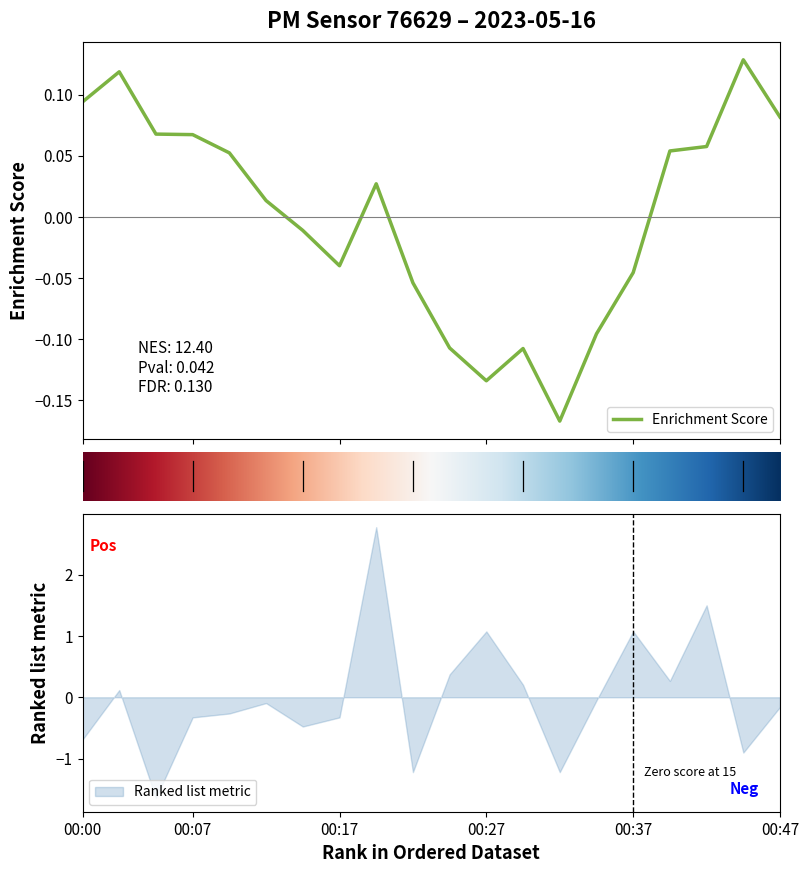

List the labels in order of value, largest first.

00:20, 00:42, 00:27, 00:37, 00:25, 00:39, 00:30, 00:02, 00:34, 00:12, 00:47, 00:10, 00:07, 00:17, 00:15, 00:00, 00:44, 00:22, 00:32, 00:05